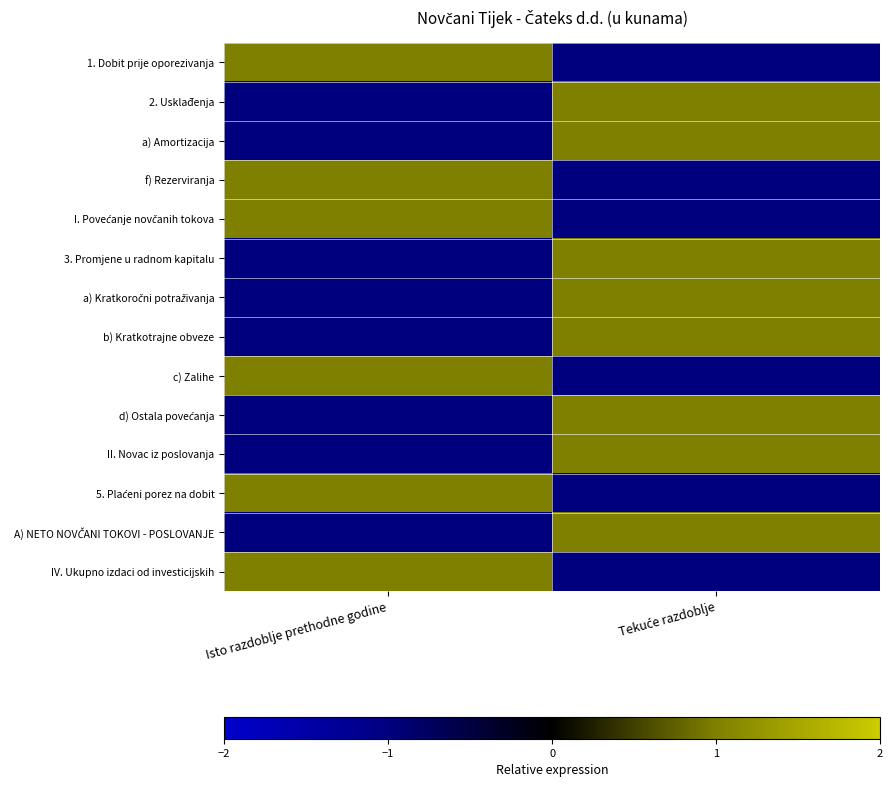

Which series changed the most between Isto razdoblje prethodne godine and Tekuće razdoblje?

1. Dobit prije oporezivanja